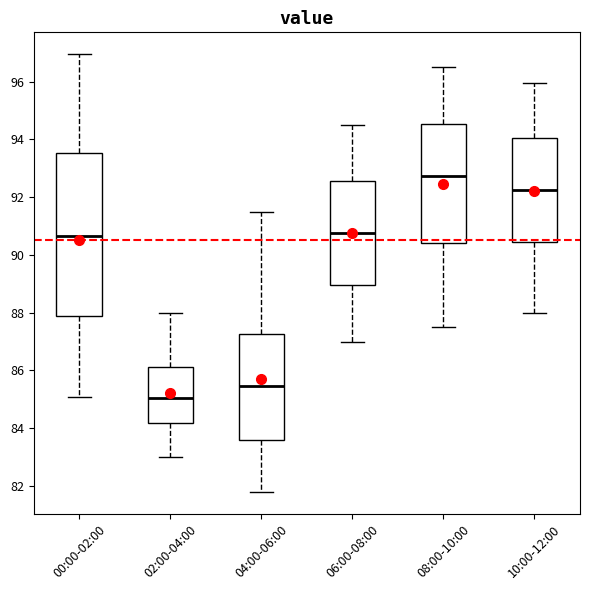

Where does the upper whisker of the box for 02:00-04:00 end on the y-axis? The values are not printed on the chart, so give them approximately, as read against the axis.

88.0